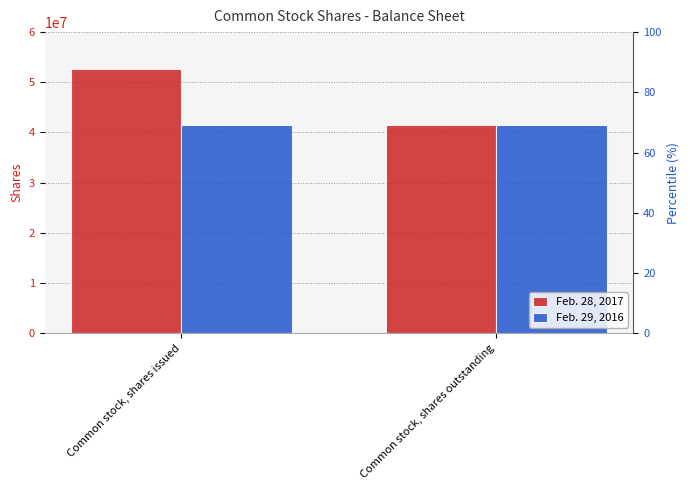

Reading left to right, transcribe all the data shown in this chart.

Feb. 28, 2017: Common stock, shares issued=52606000	Common stock, shares outstanding=41461543
Feb. 29, 2016: Common stock, shares issued=41461543	Common stock, shares outstanding=41461543